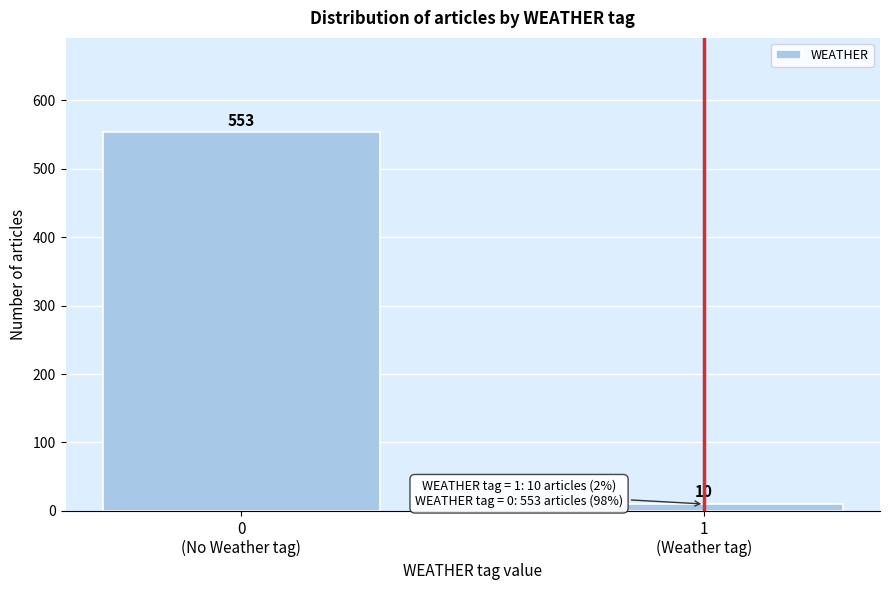

Reading right to left, list all the values displayed in this chart.

10	553